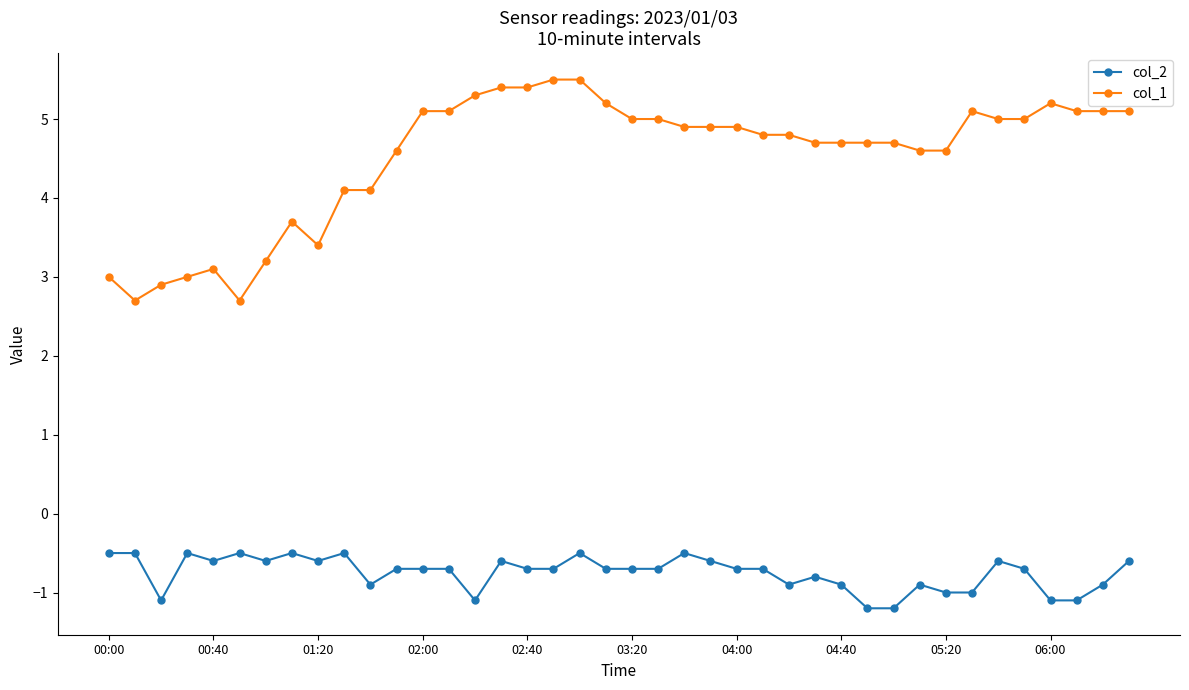

What is the maximum value shown in the chart?

5.5